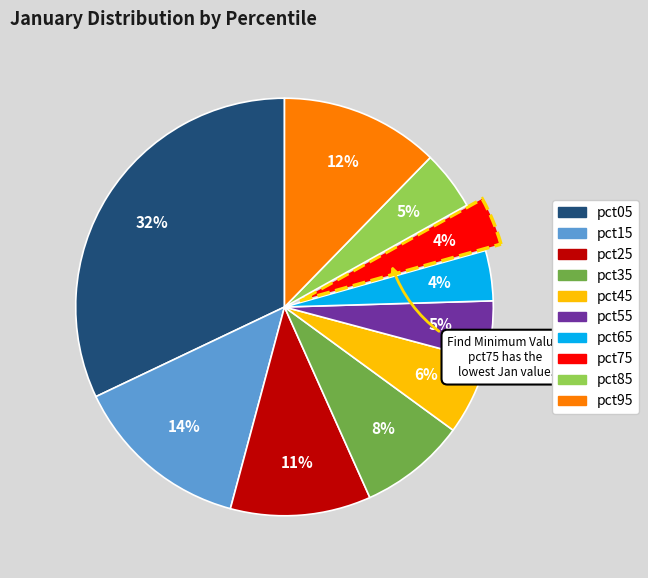

What percentage is the pct15 slice, to the nearest percent?

14%